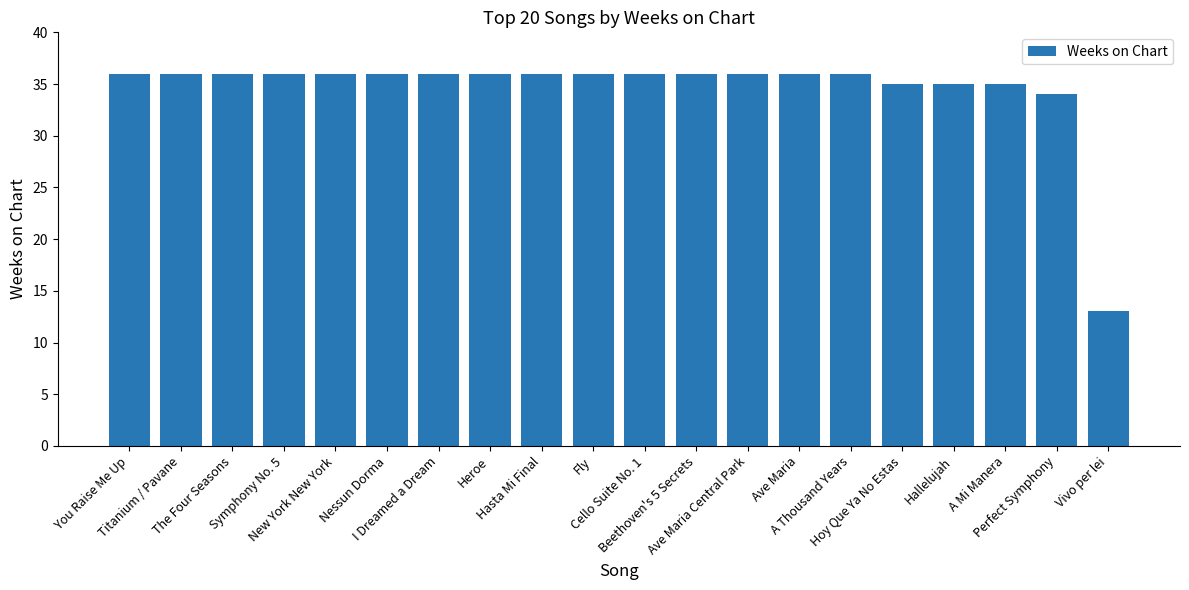

Does the chart contain any negative values?

No